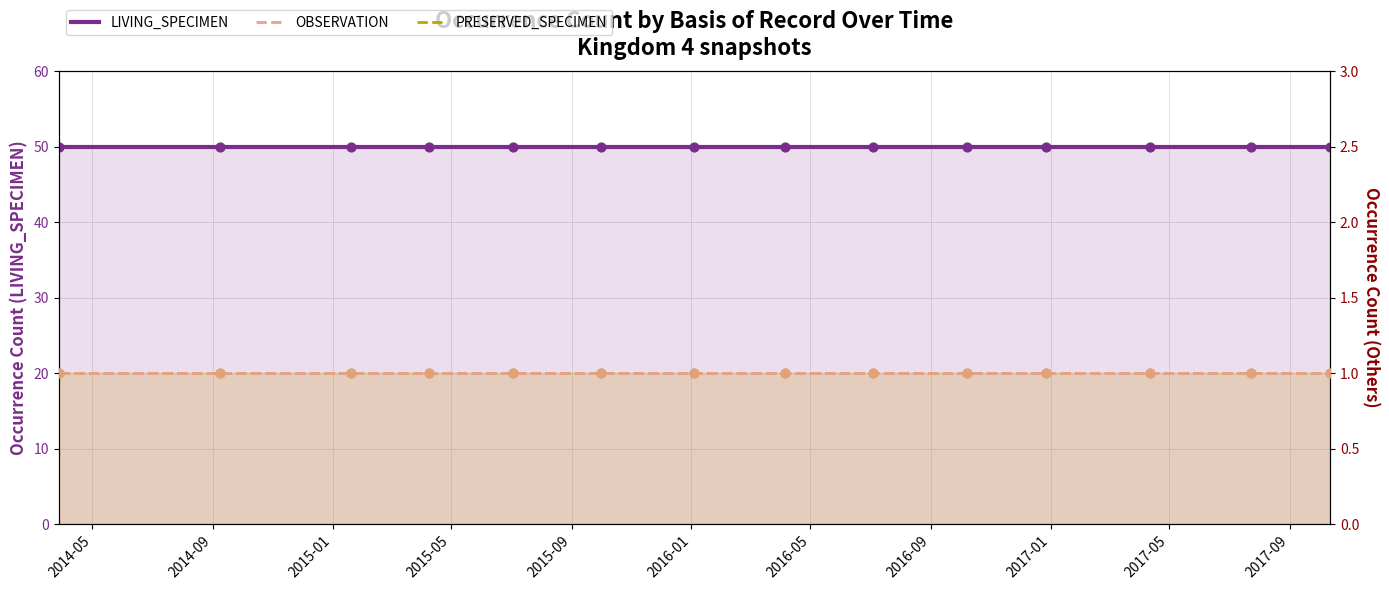

Which series contains the highest Y value?

LIVING_SPECIMEN